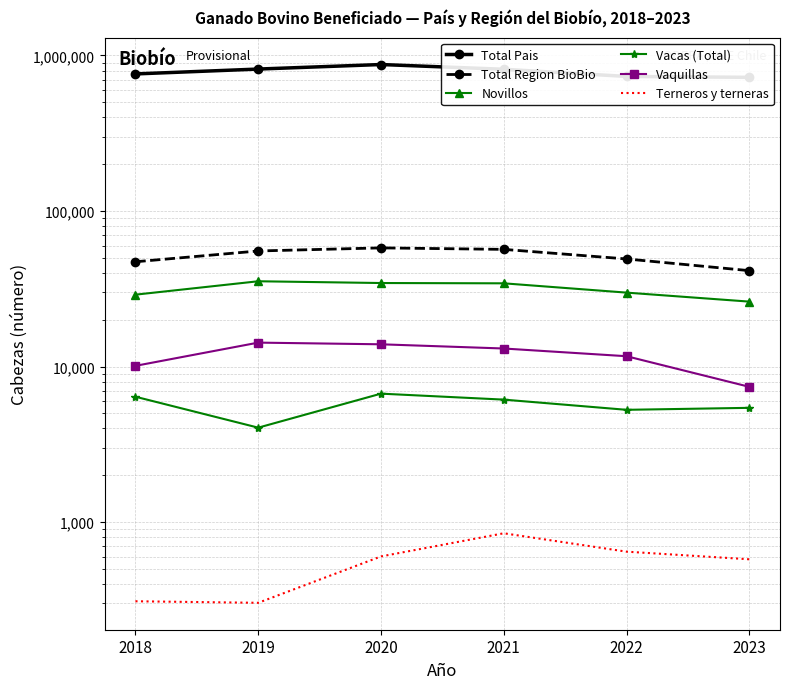

How many lines are shown in the chart?

6